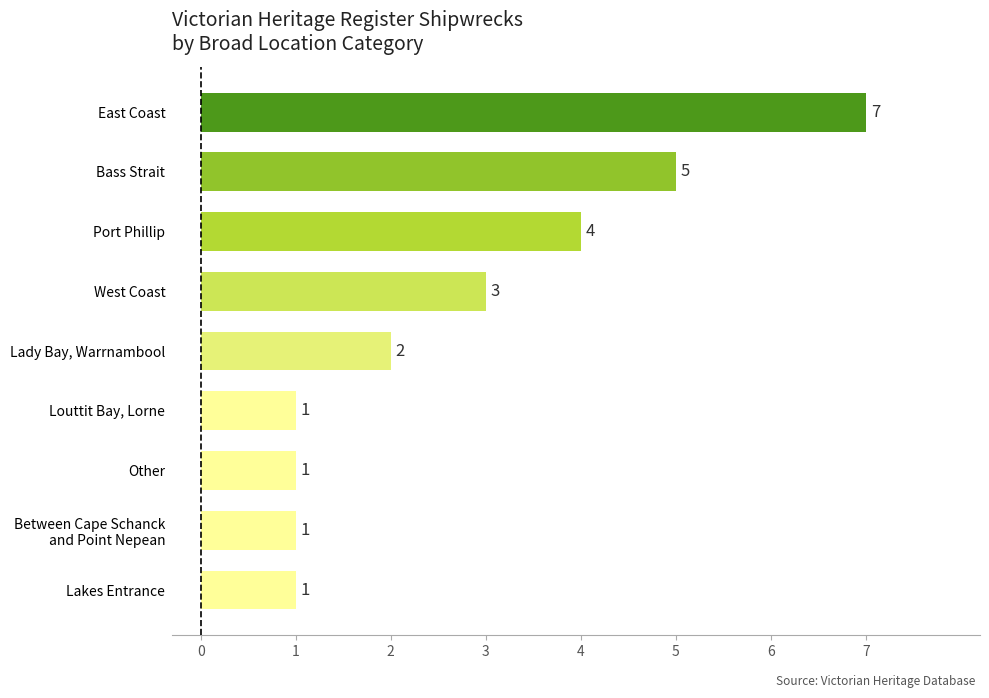

Reading bottom to top, transcribe all the data shown in this chart.

1	1	1	1	2	3	4	5	7